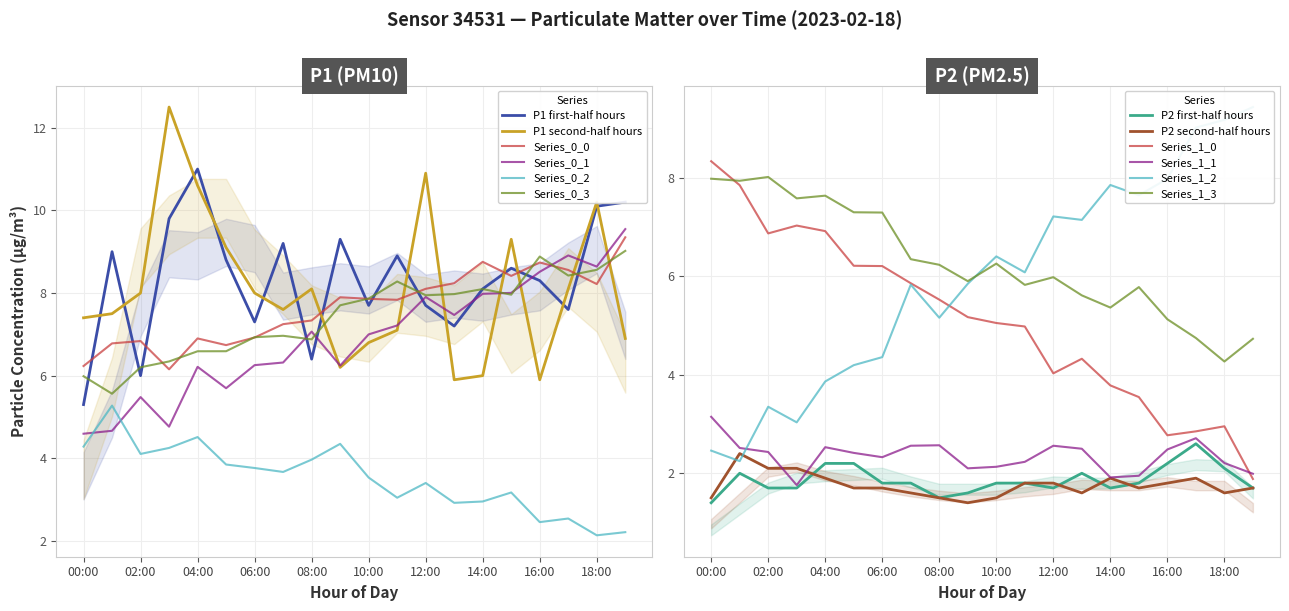

Which category has the lowest value across all series?

00:00